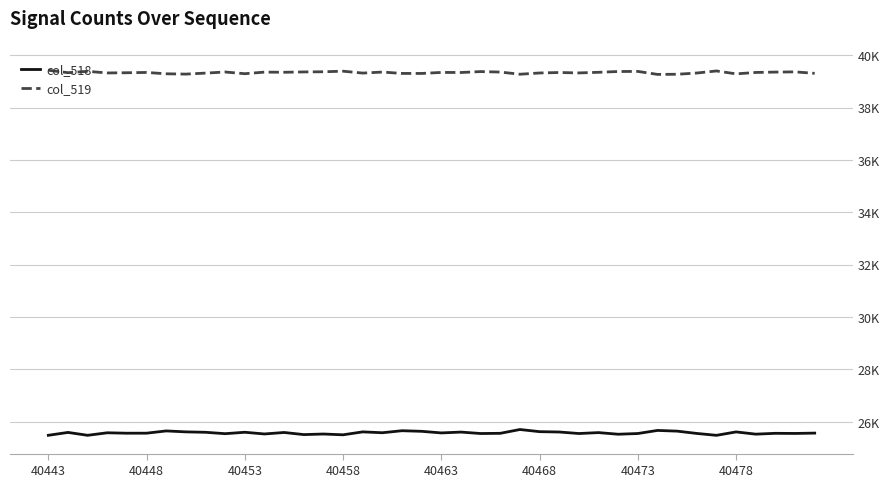

Is this an area chart (filled region under the line)?

No